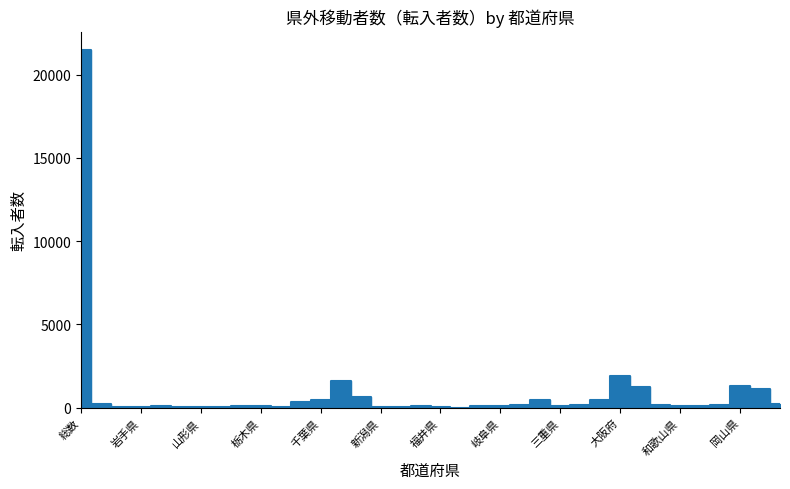

What is the value of the 2nd point from the left?

196